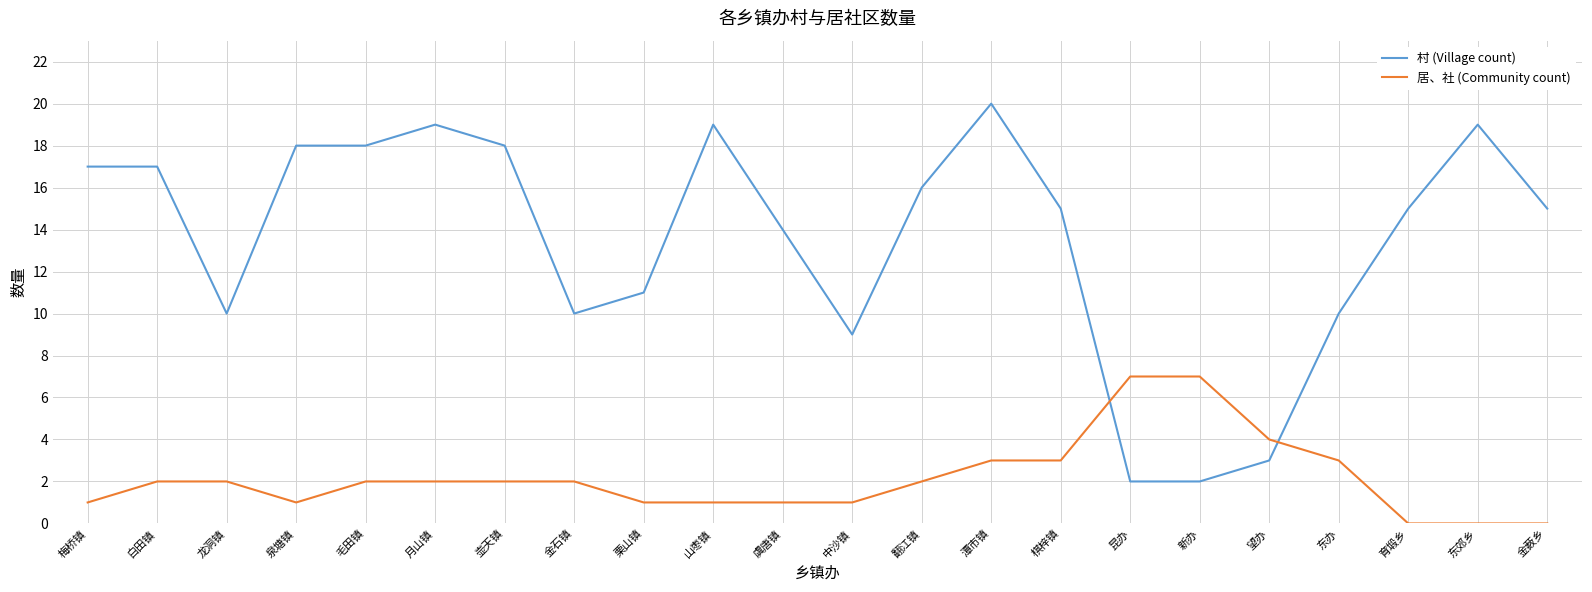

Rank the series by their average value, from lowest to highest.

居、社 (Community count), 村 (Village count)